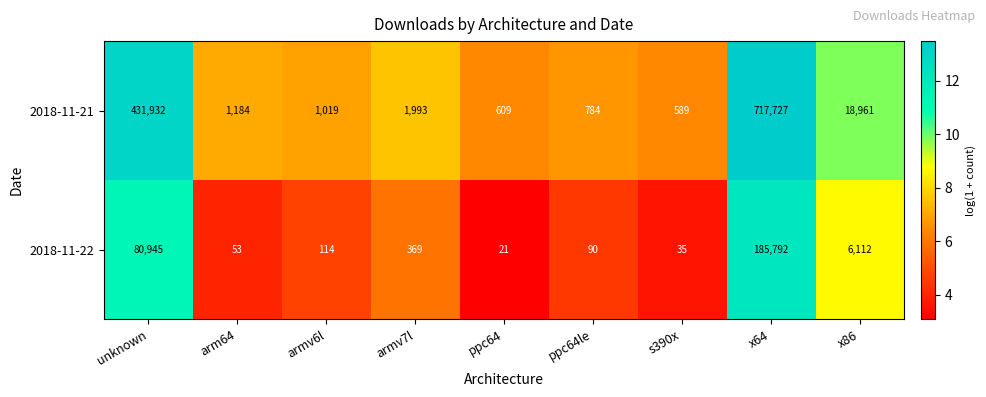

Reading left to right, transcribe all the data shown in this chart.

2018-11-21: unknown=431932	arm64=1184	armv6l=1019	armv7l=1993	ppc64=609	ppc64le=784	s390x=589	x64=717727	x86=18961
2018-11-22: unknown=80945	arm64=53	armv6l=114	armv7l=369	ppc64=21	ppc64le=90	s390x=35	x64=185792	x86=6112